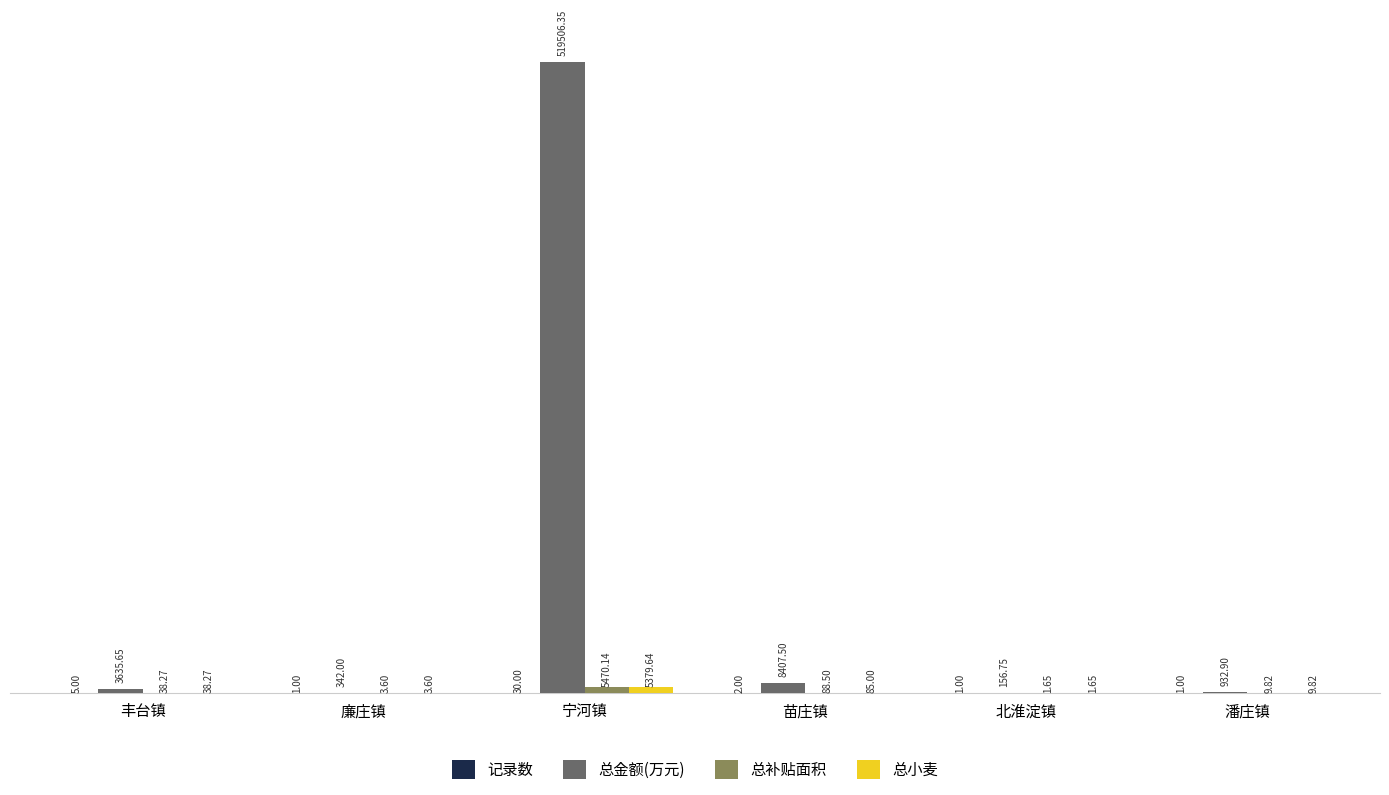

What is the sum of all 总金额(万元) values?

532981.2